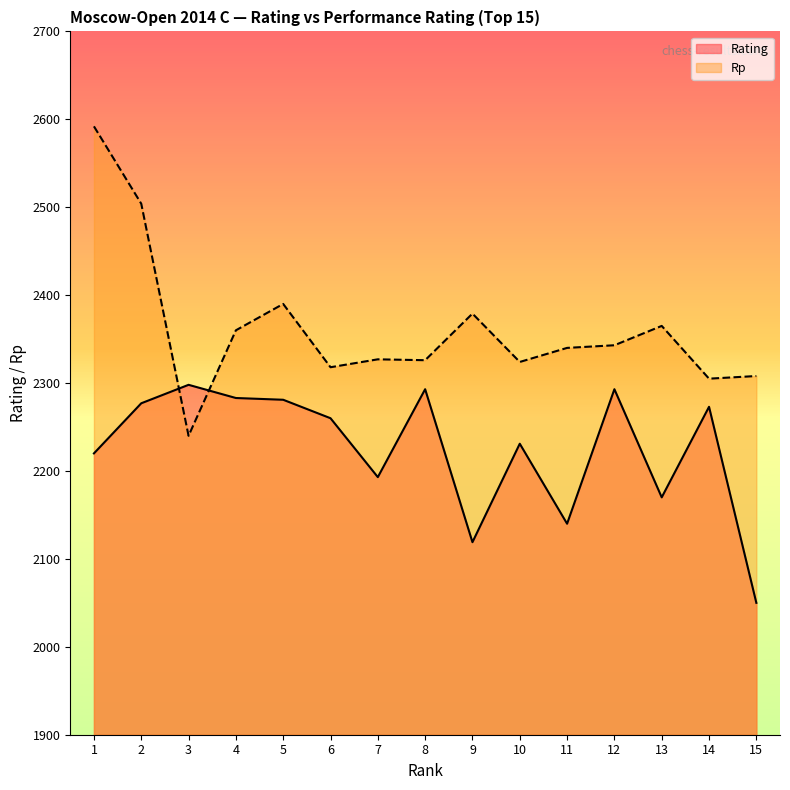

Rank the categories by Rp value from lowest to highest.

3, 14, 15, 6, 10, 8, 7, 11, 12, 4, 13, 9, 5, 2, 1